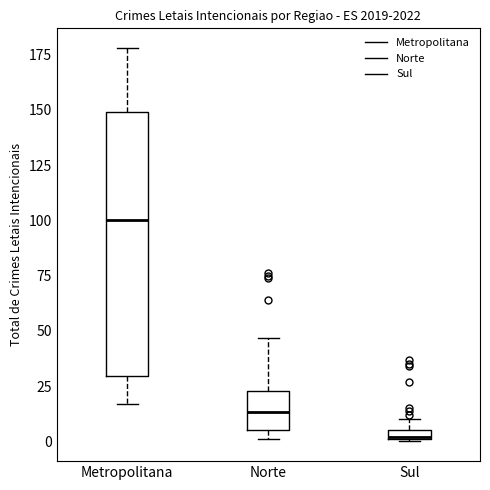

Where does the lower whisker of the box for Metropolitana end on the y-axis? The values are not printed on the chart, so give them approximately, as read against the axis.

15